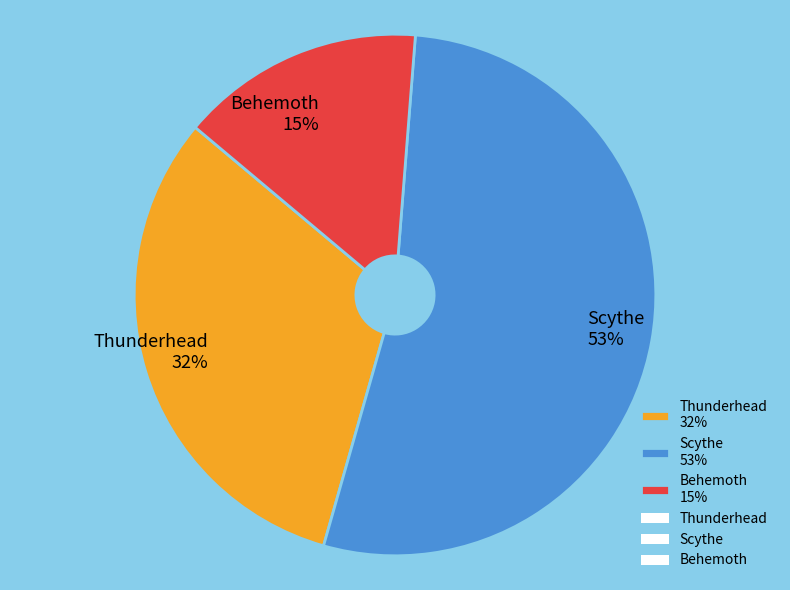

How many segments does this pie chart have?

3